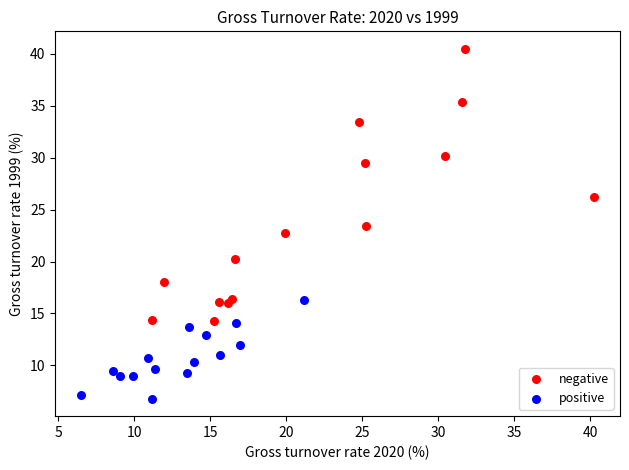

Which series has the widest spread of Y values?

negative